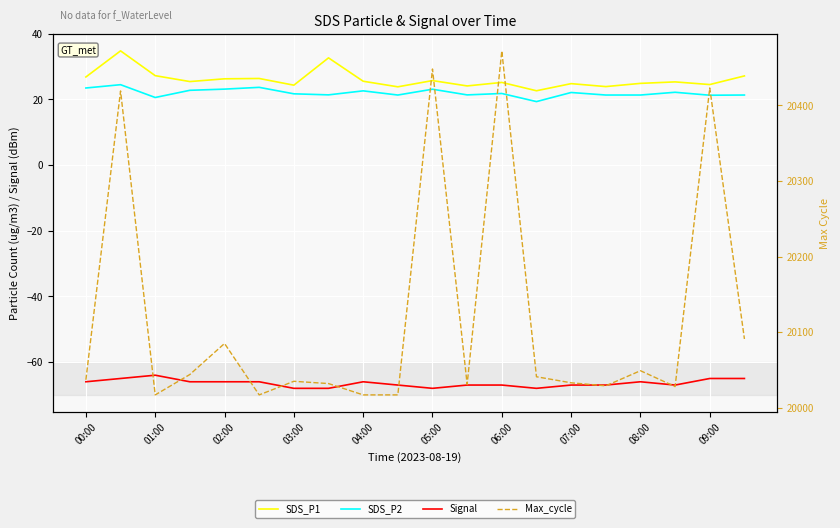

At which category does the chart reach its peak across all series?

06:00